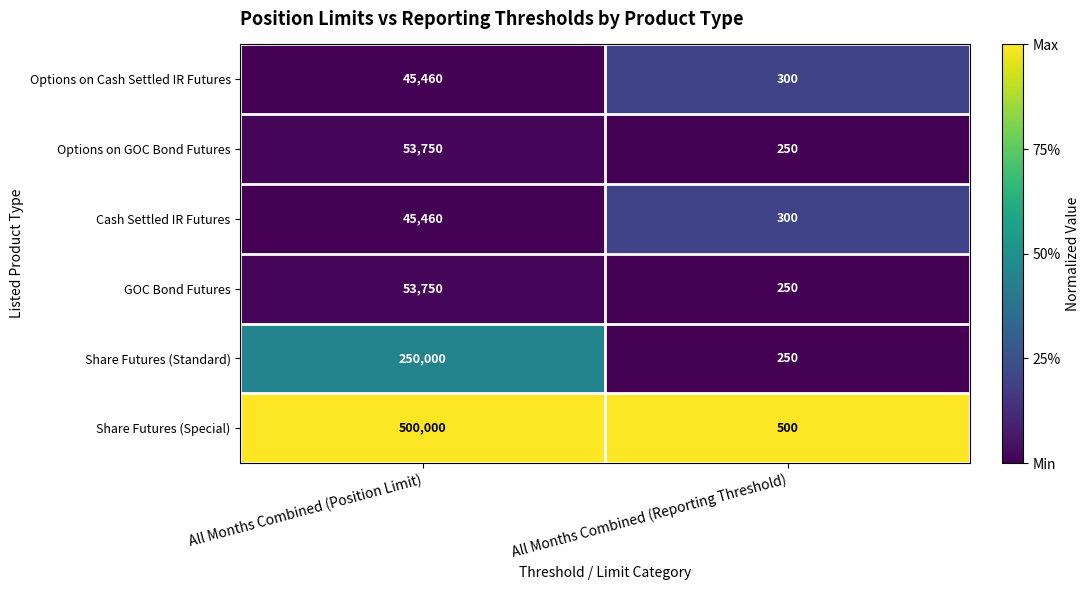

At which category does the chart reach its minimum across all series?

All Months Combined (Reporting Threshold)